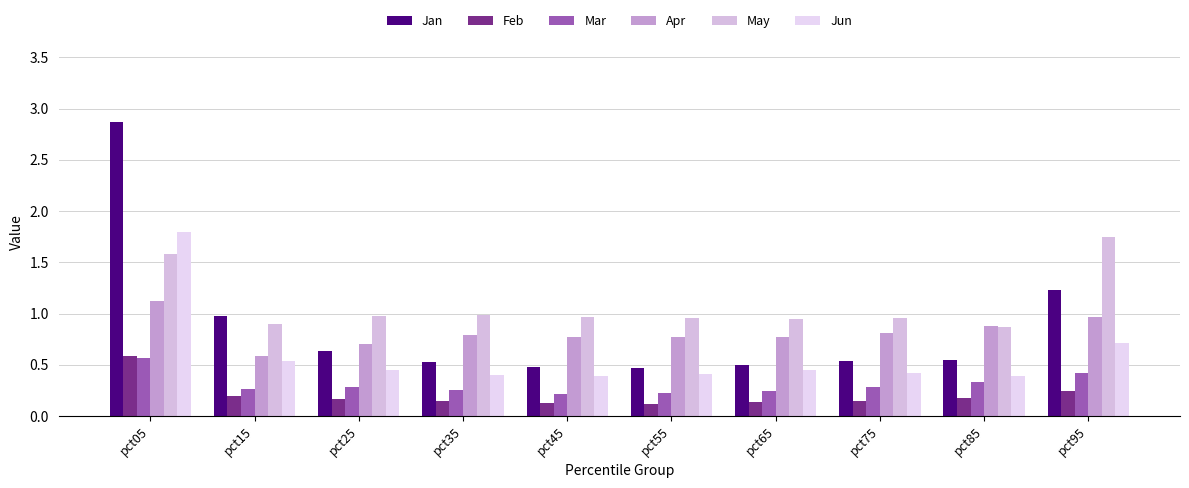

How many bars are there in each group?

6